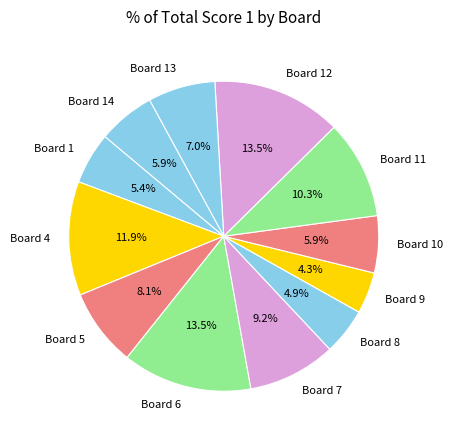

To the nearest percent, what portion does Board 4 represent?

12%